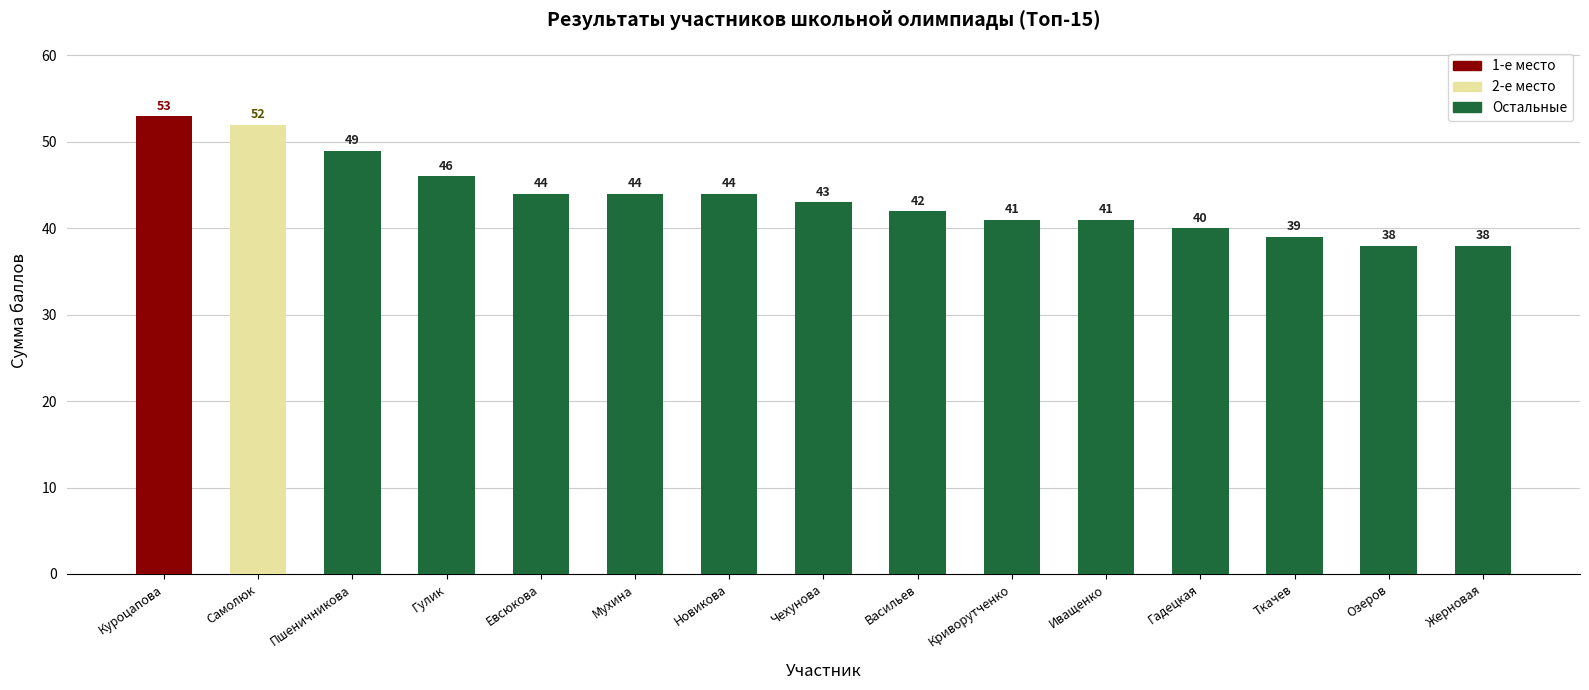

What is the ratio of the value at Мухина to the value at Иващенко?

1.1